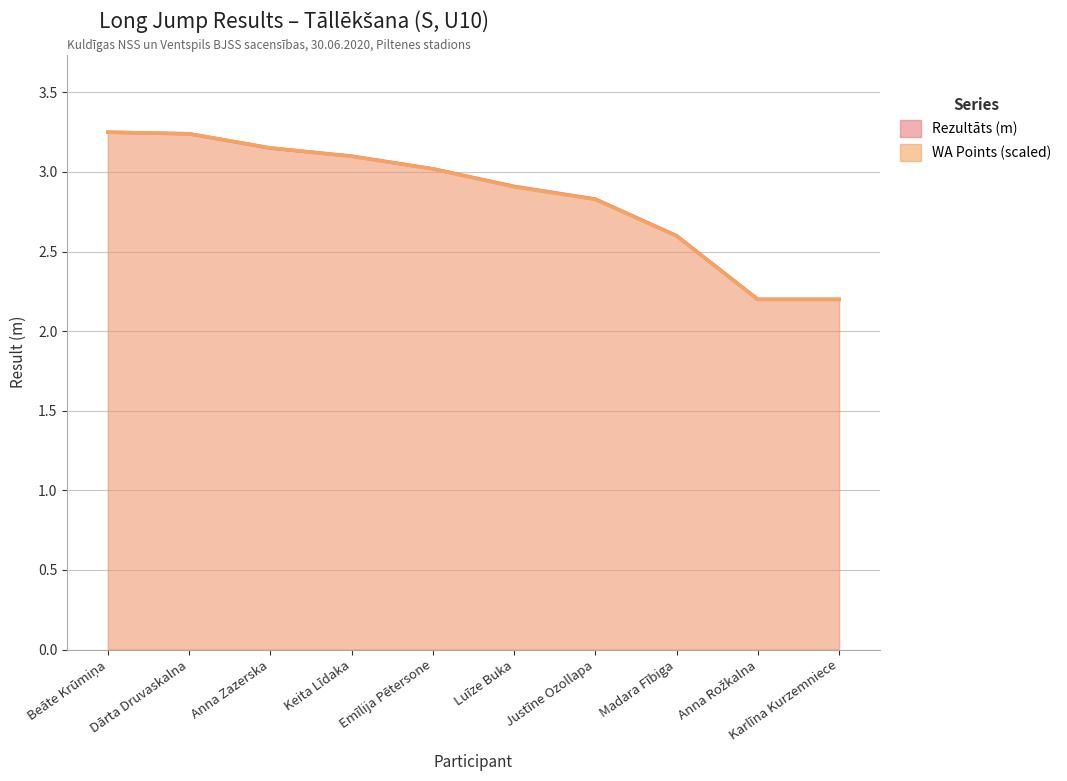

At which category does the chart reach its minimum across all series?

Anna Rožkalna